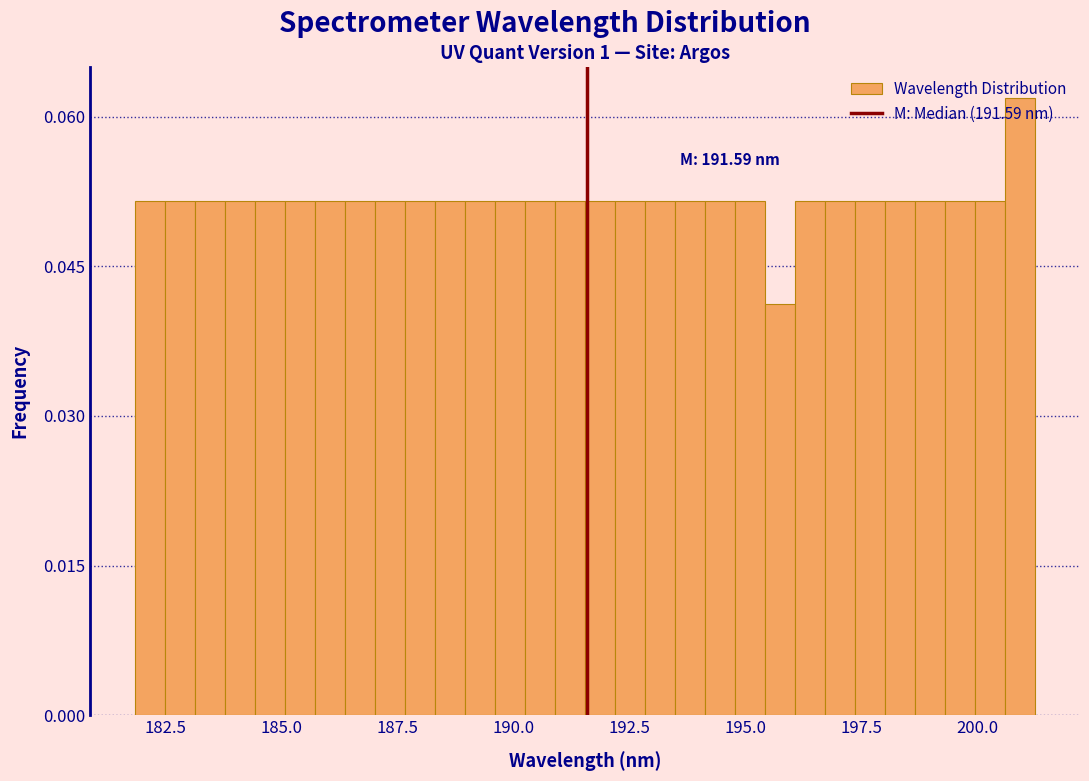

Around what value on the x-axis is the tallest bar? Give the approximate position of its centre, as read against the axis.

201.0